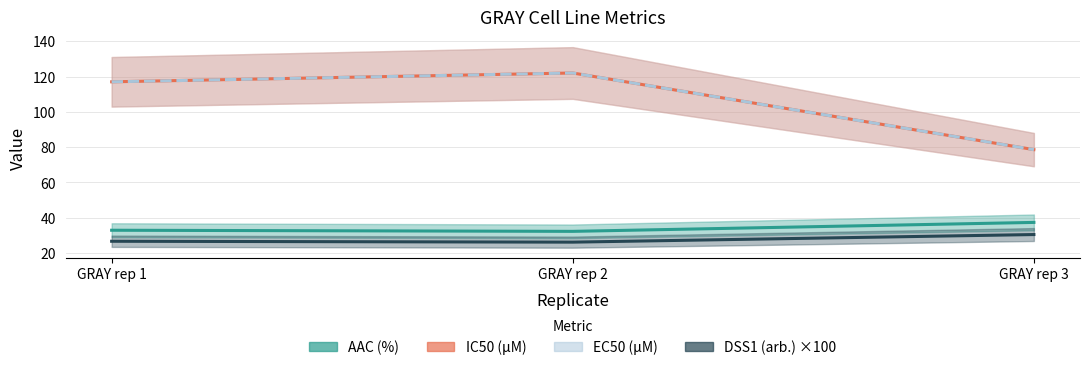

What is the difference between the highest and lowest values at GRAY rep 3?

48.1